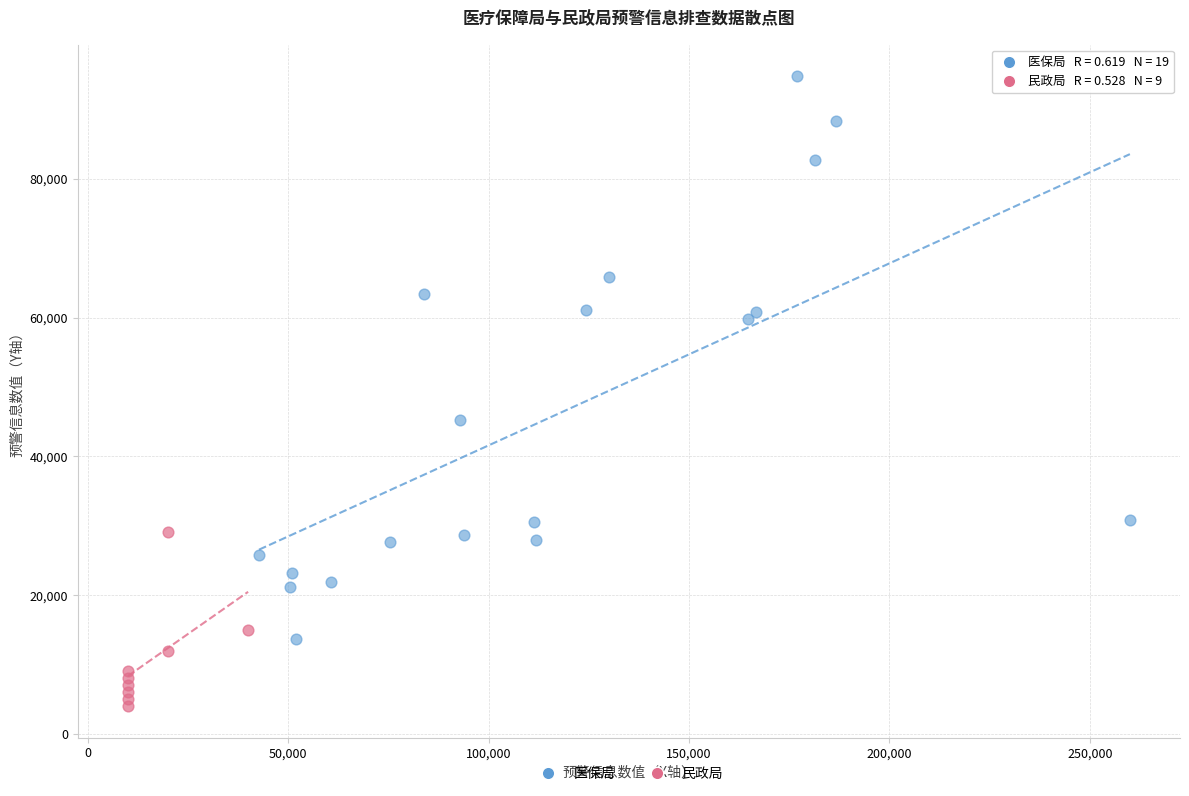

Which series contains the lowest Y value?

民政局